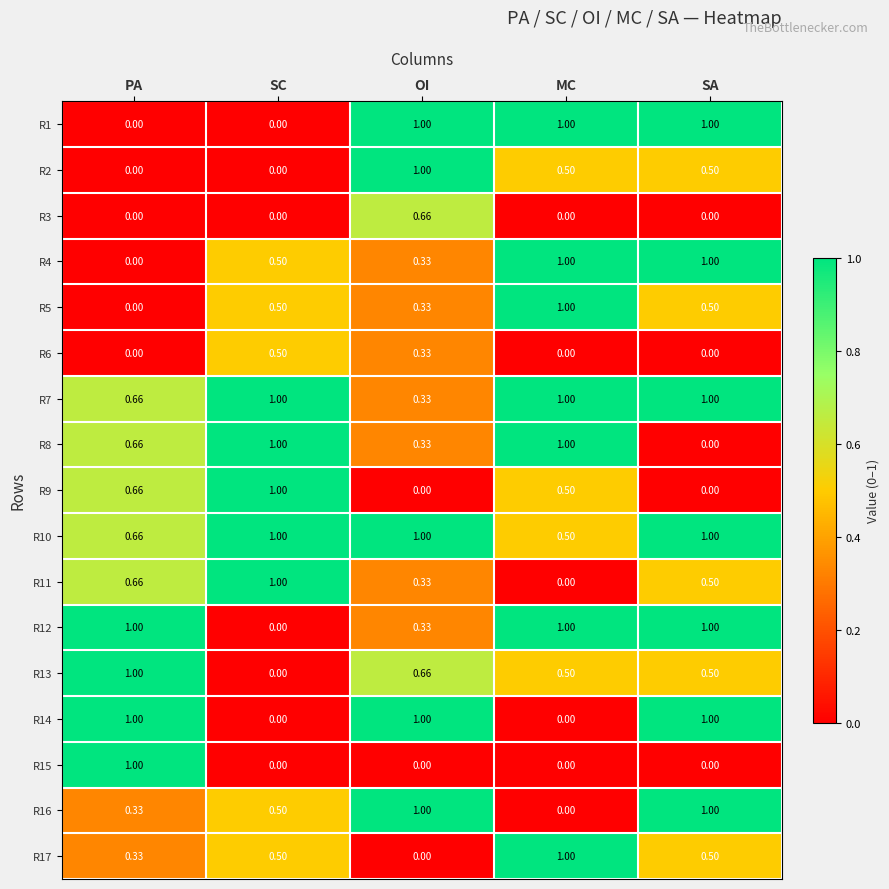

Where is R12 nearest to the value 0?

SC